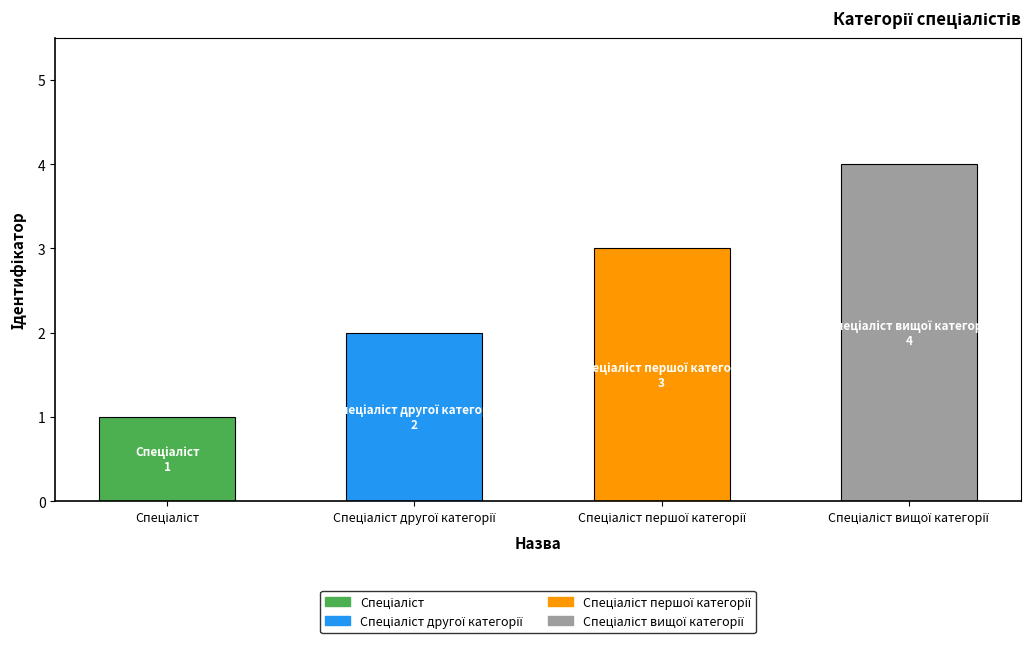

What is the difference between the maximum and minimum values?

3